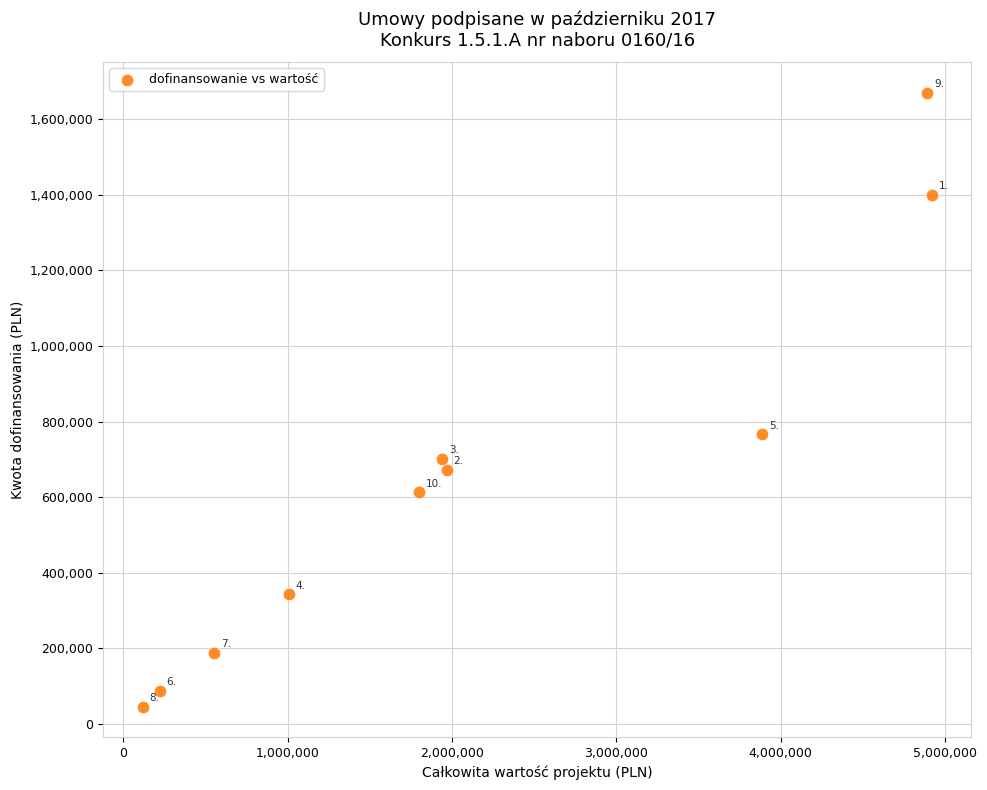

What is the range of X values (max minus min)?

4802492.0